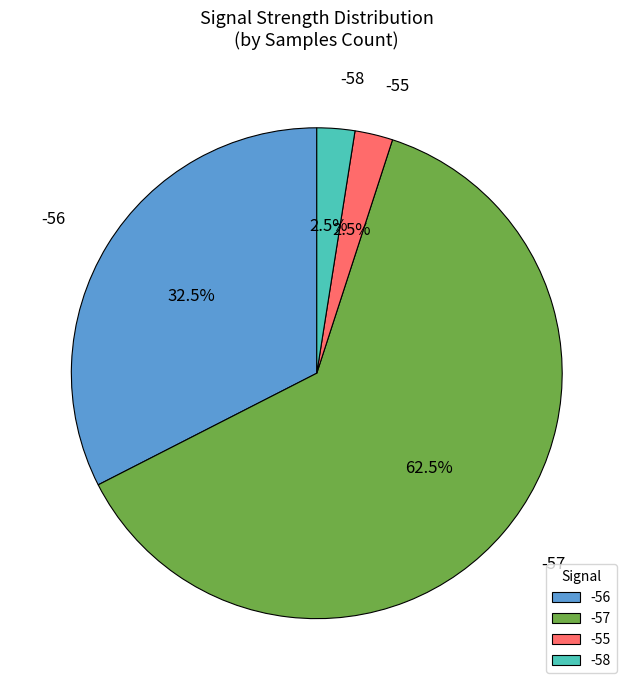

Which has a higher value, -56 or -58?

-56